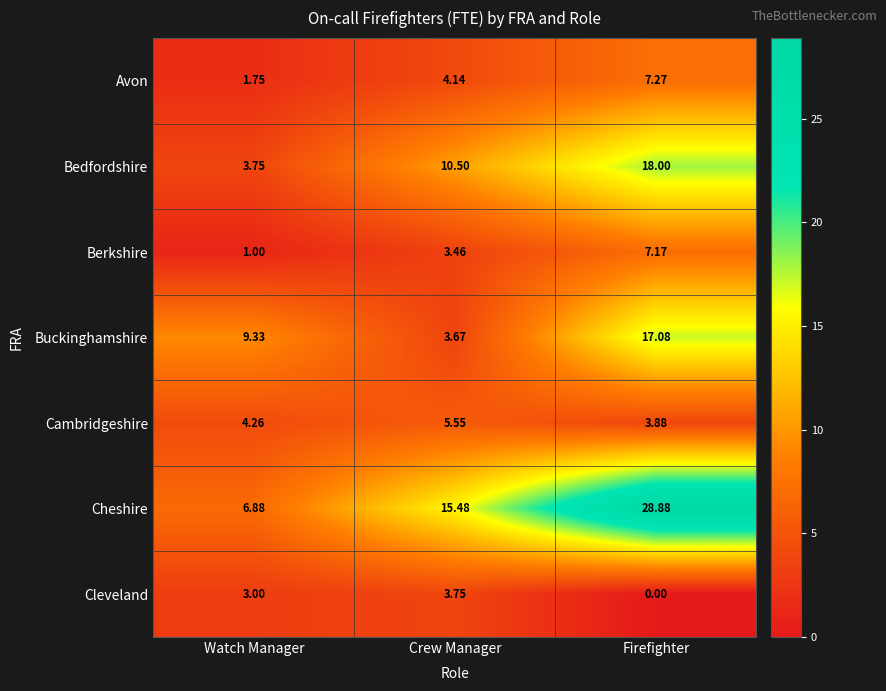

How many data points does each series have?

3